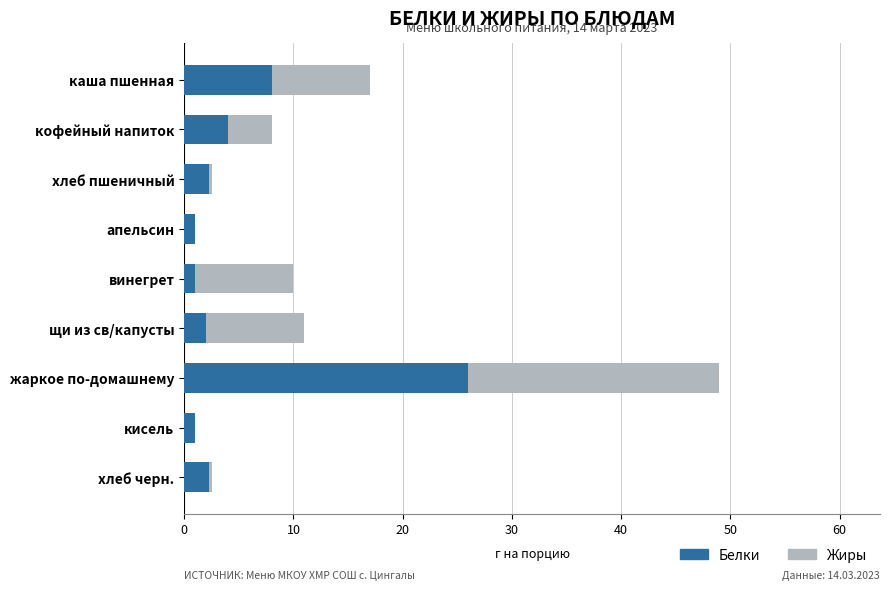

At which category is the sum across all series the highest?

жаркое по-домашнему